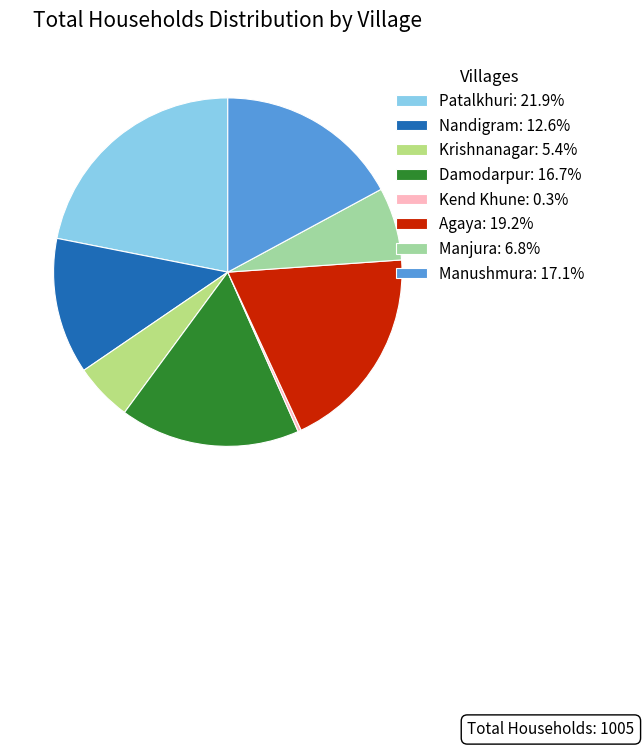

What is the ratio of the value at Krishnanagar: 5.4% to the value at Nandigram: 12.6%?

0.4